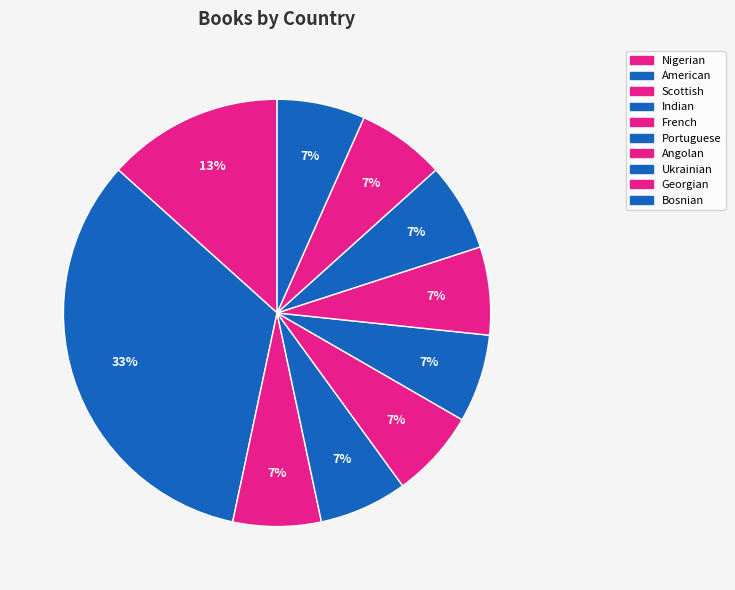

How many segments does this pie chart have?

10